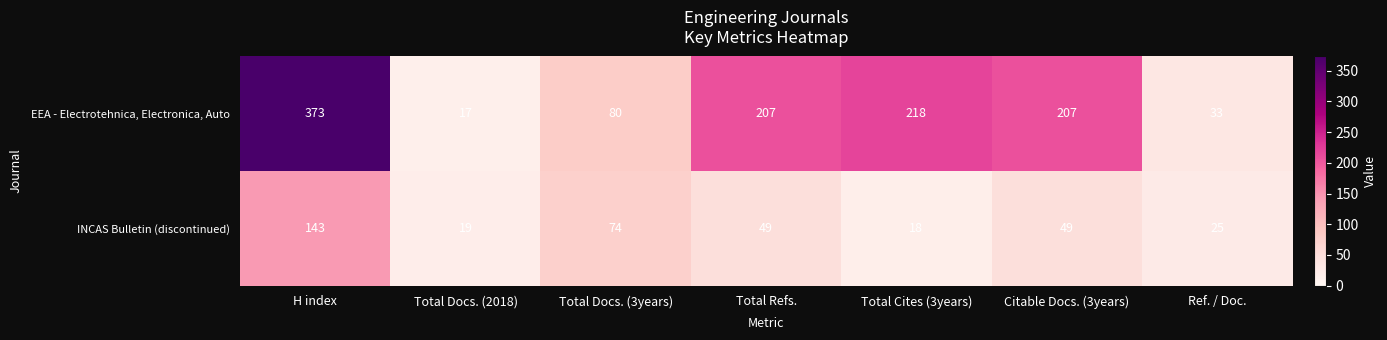

Rank the series by their maximum value, from lowest to highest.

INCAS Bulletin (discontinued), EEA - Electrotehnica, Electronica, Auto